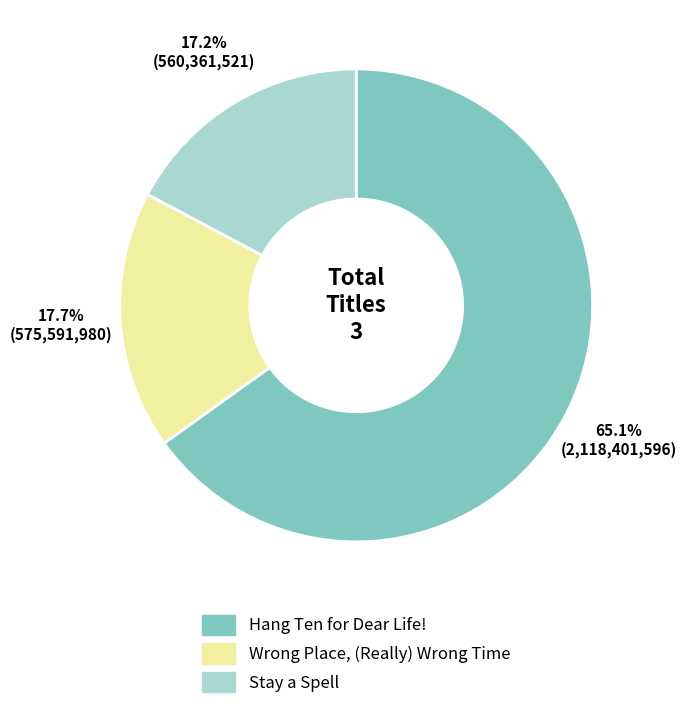

Which category accounts for the majority?

Hang Ten for Dear Life!